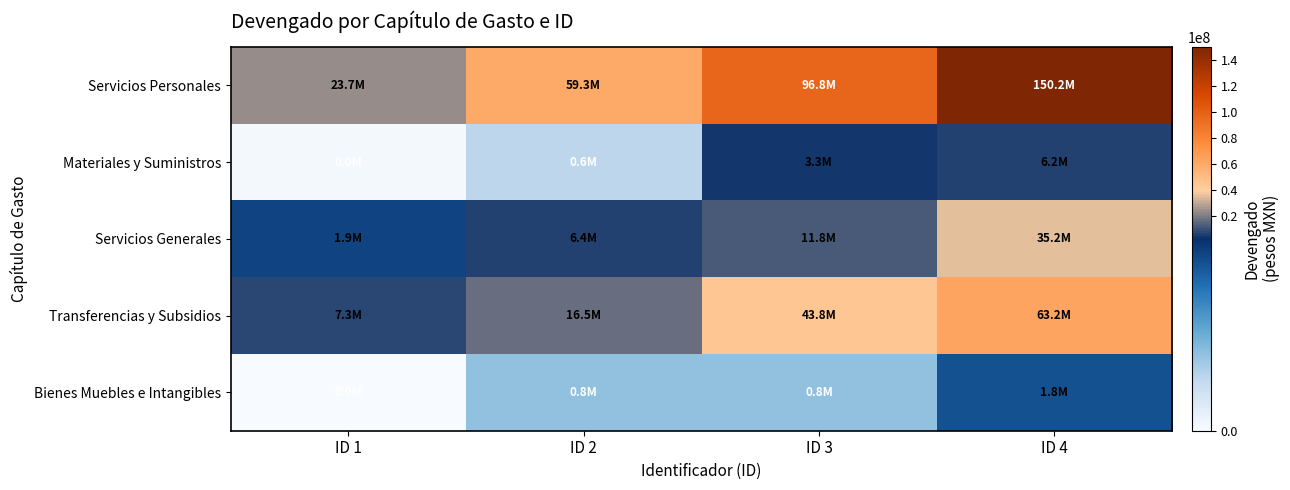

At how many categories does at least one series exceed 62151103?

2